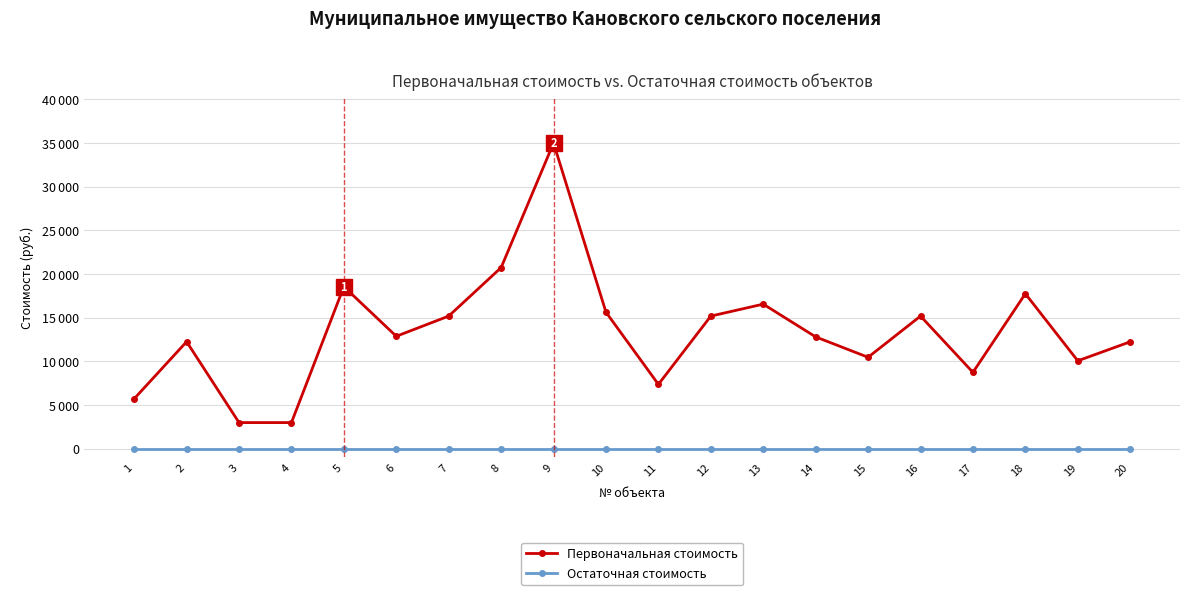

Is this an area chart (filled region under the line)?

No